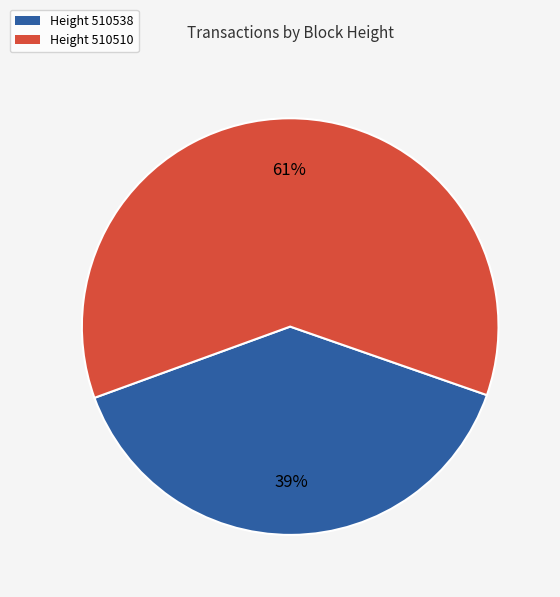

How many segments does this pie chart have?

2